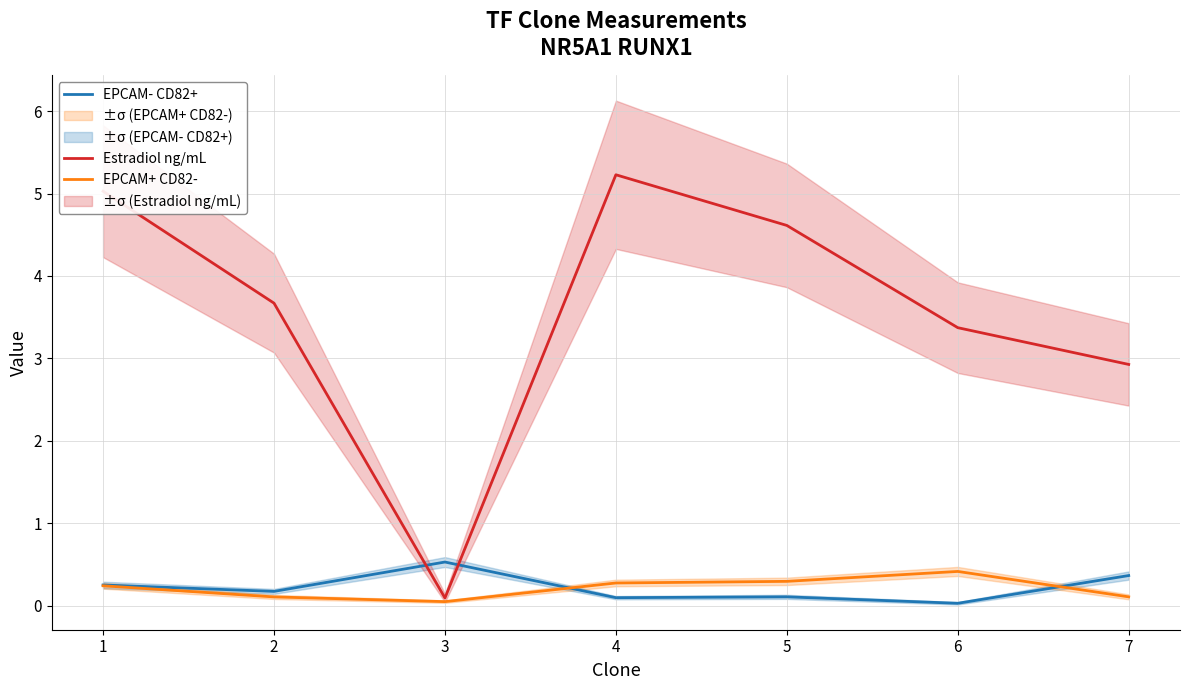

What is the difference between the EPCAM- CD82+ values at 1 and 7?

0.1